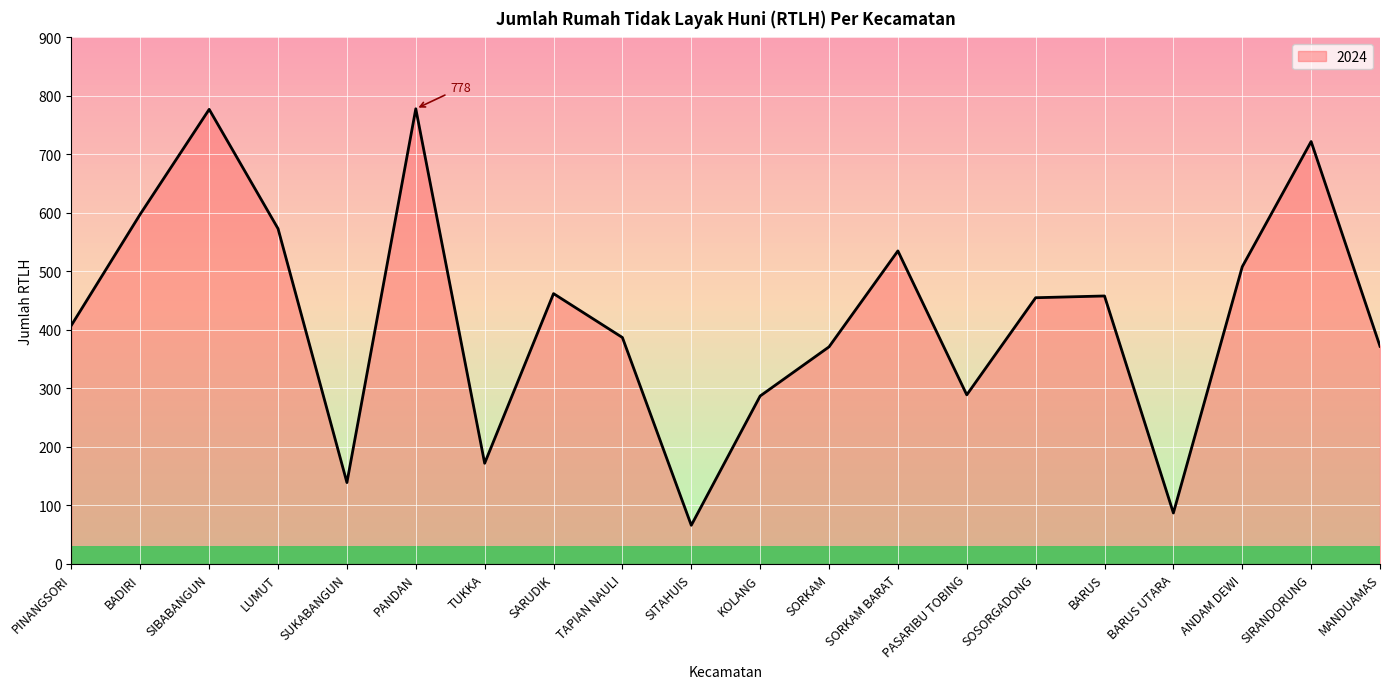

At which label is the value closest to 422?

PINANGSORI